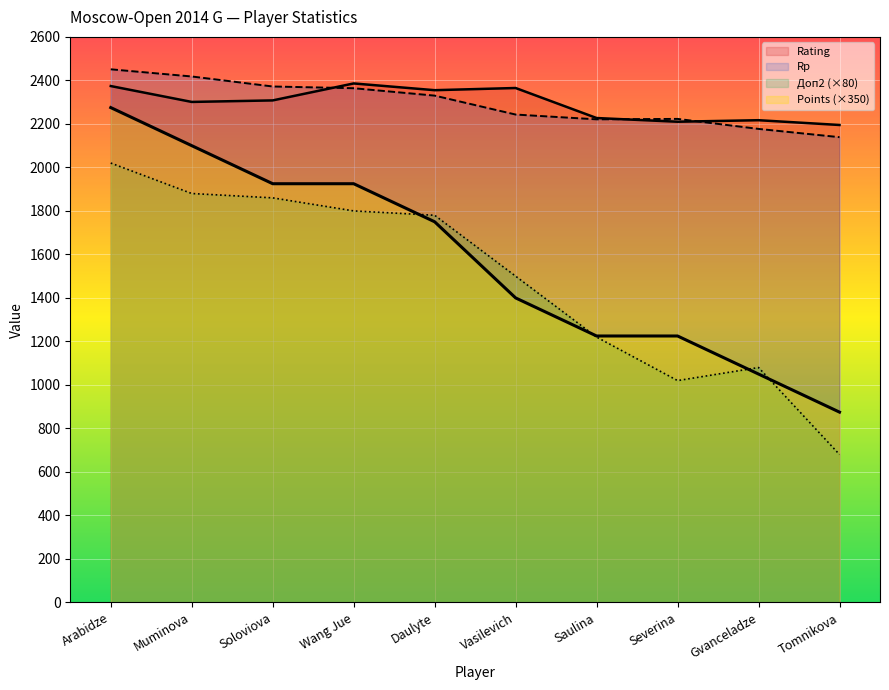

Reading left to right, extract all data points from this chart.

Rating: Arabidze=2374	Muminova=2301	Soloviova=2308	Wang Jue=2386	Daulyte=2355	Vasilevich=2365	Saulina=2227	Severina=2210	Gvanceladze=2217	Tomnikova=2195
Points: Arabidze=2275	Muminova=2100	Soloviova=1925	Wang Jue=1925	Daulyte=1750	Vasilevich=1400	Saulina=1225	Severina=1225	Gvanceladze=1050	Tomnikova=875
Rp: Arabidze=2451	Muminova=2418	Soloviova=2372	Wang Jue=2364	Daulyte=2330	Vasilevich=2243	Saulina=2221	Severina=2223	Gvanceladze=2177	Tomnikova=2139
Doп2: Arabidze=2020	Muminova=1880	Soloviova=1860	Wang Jue=1800	Daulyte=1780	Vasilevich=1500	Saulina=1220	Severina=1020	Gvanceladze=1080	Tomnikova=680